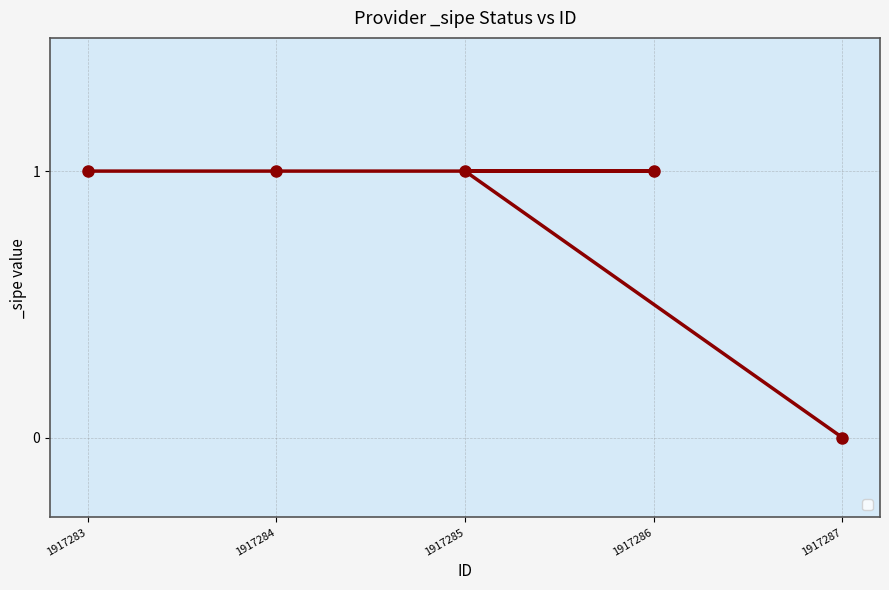

Is it true that the value at 1917284 is 1?

True